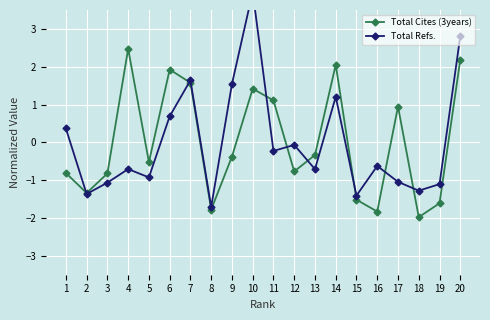

What are all the series names shown in the legend?

Total Cites (3years), Total Refs.